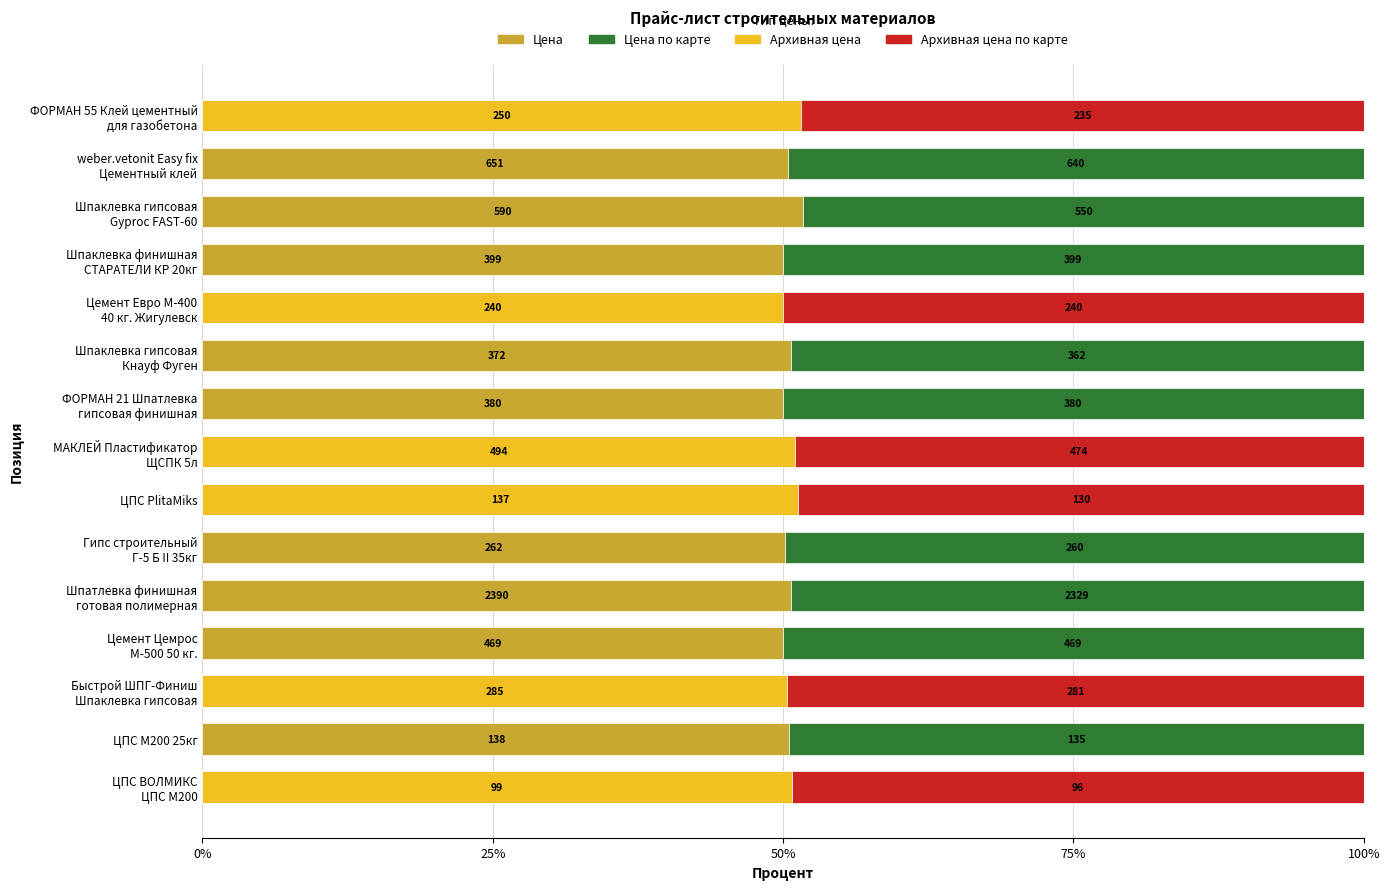

What are all the series names shown in the legend?

Цена, Цена по карте, Архивная цена, Архивная цена по карте